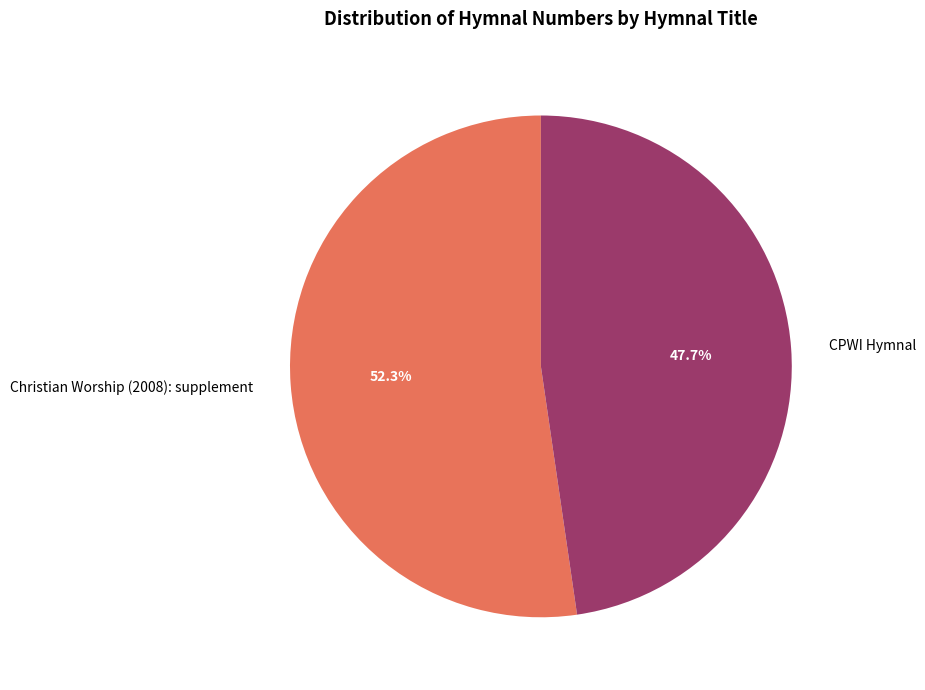

Which category accounts for the majority?

Christian Worship (2008): supplement